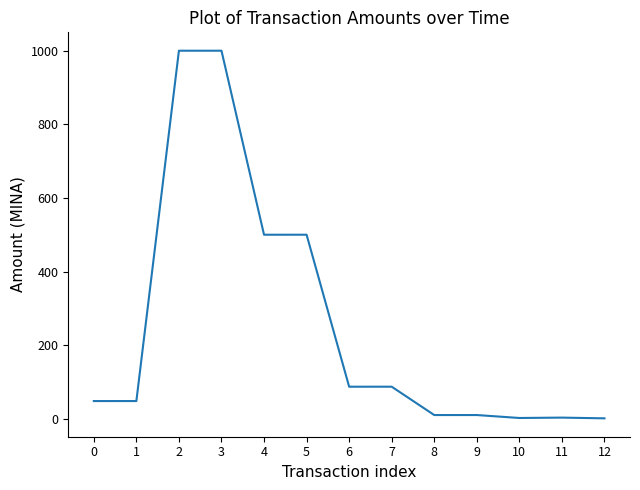

What is the difference between the maximum and minimum values?

999.0